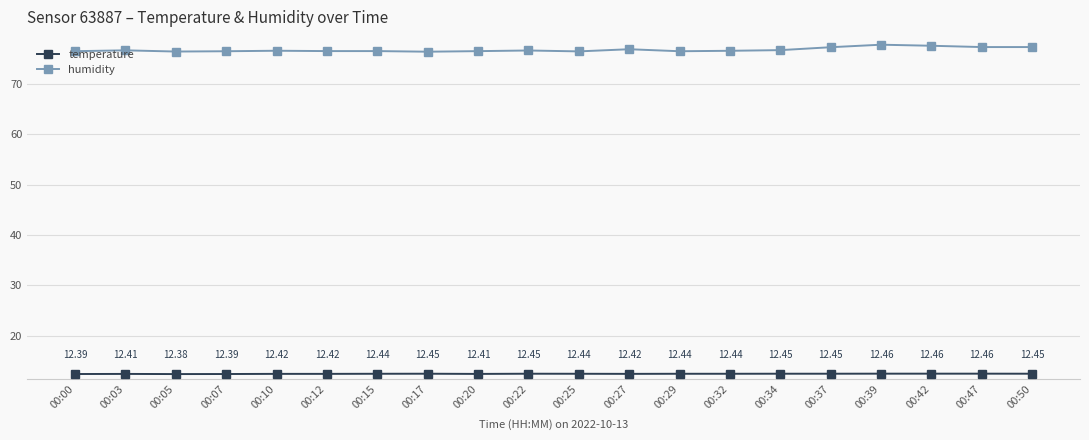

True or false: humidity has a value of 76.5 at 00:00.

True